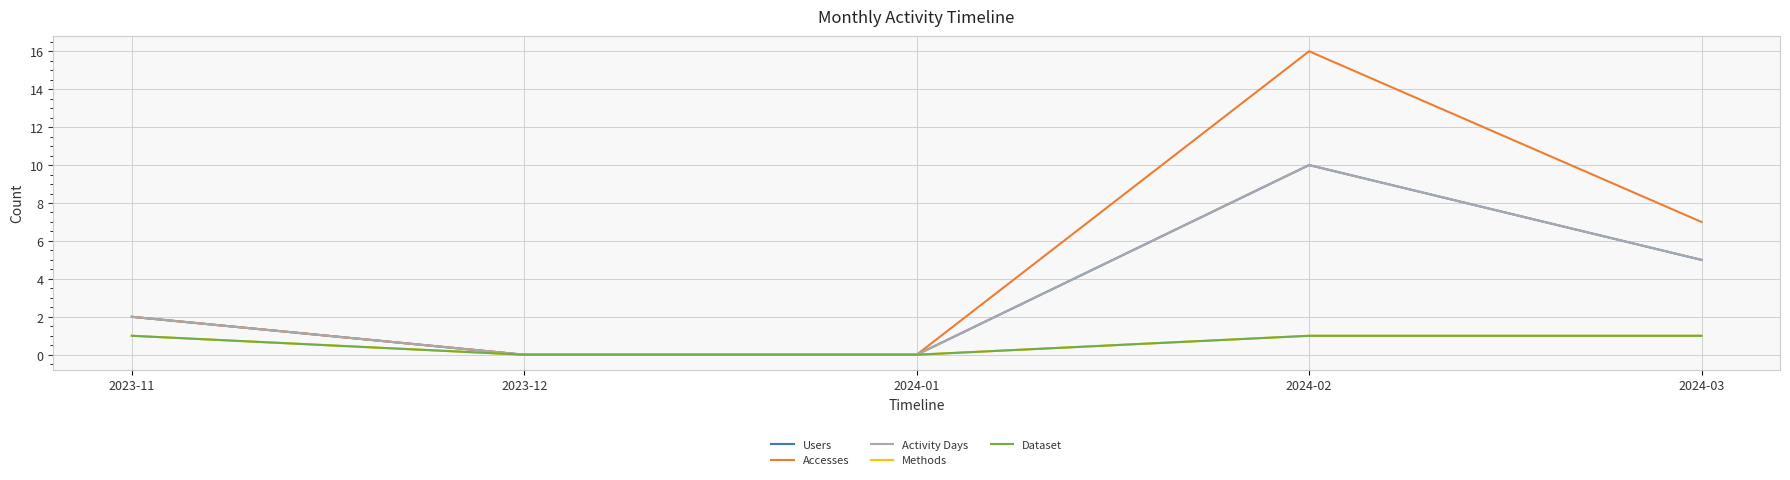

The value of Users at 2024-02 is 10. True or false?

True